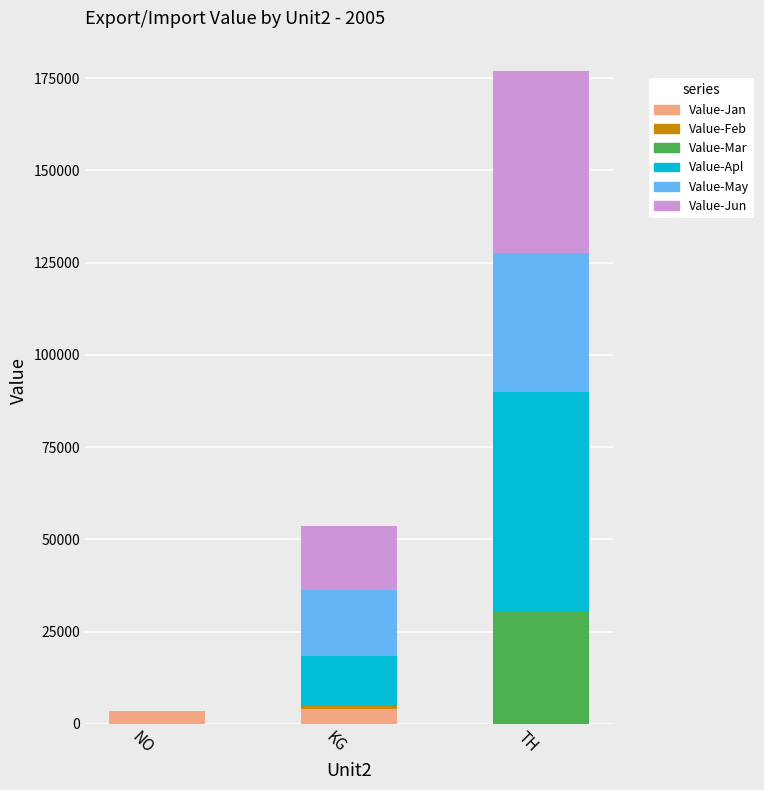

At which category is the sum across all series the highest?

TH